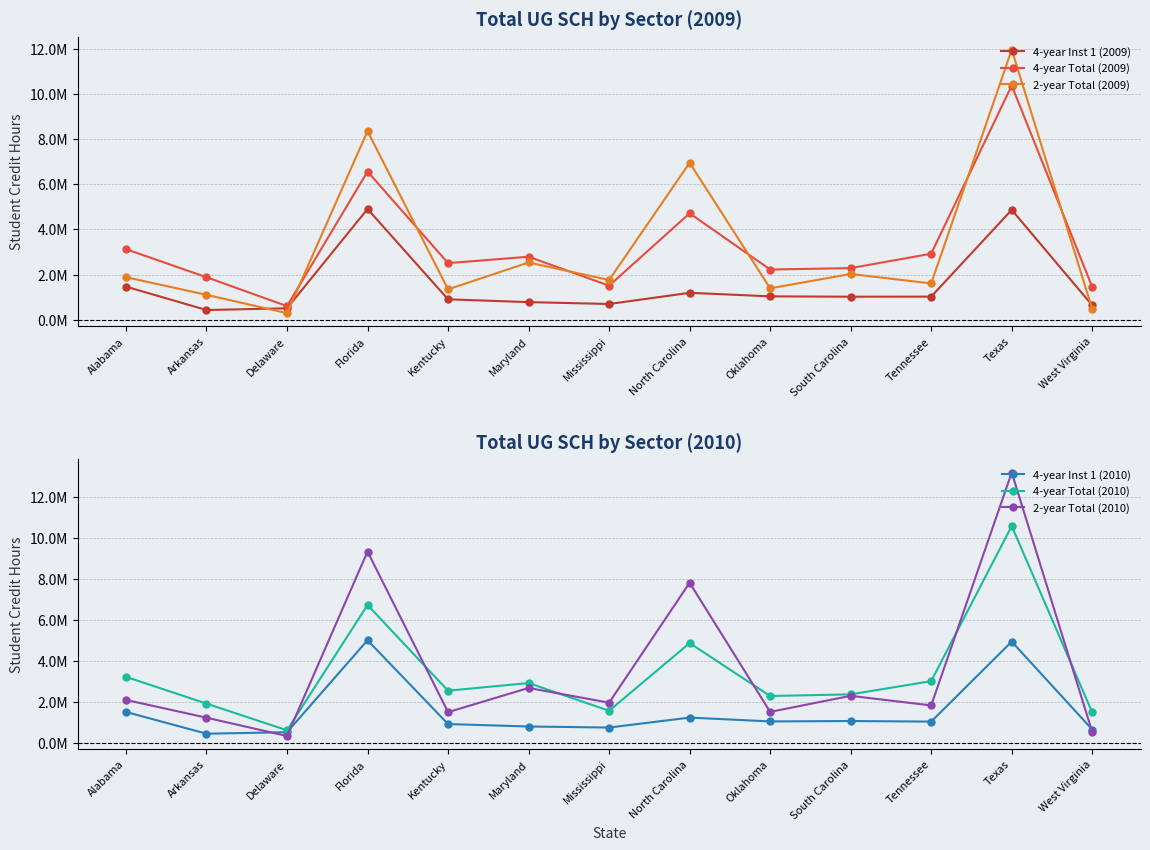

What are all the series names shown in the legend?

4-year Inst 1 (2009), 4-year Total (2009), 2-year Total (2009), 4-year Inst 1 (2010), 4-year Total (2010), 2-year Total (2010)